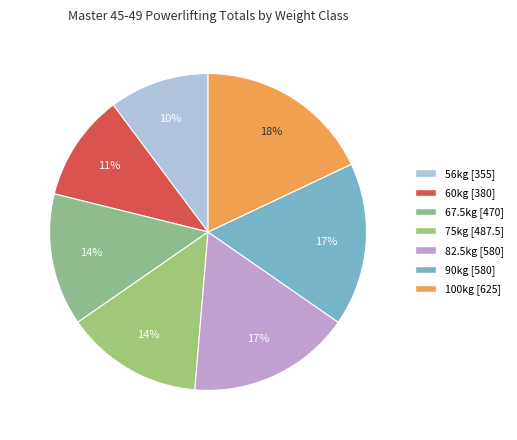

To the nearest percent, what is the average slice percentage?

14%